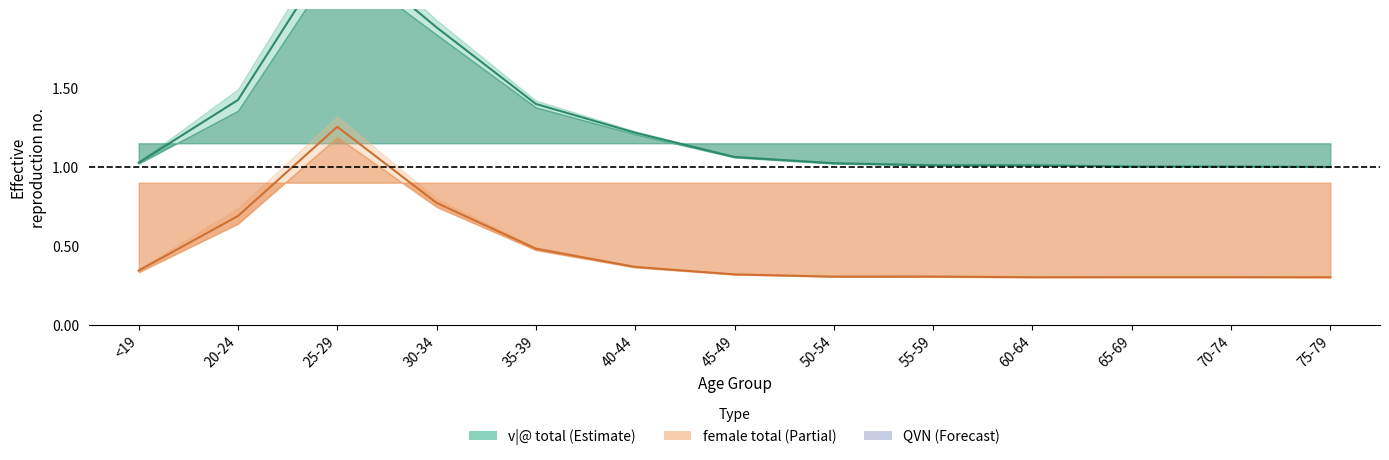

Reading left to right, what are all the values shown in this chart?

v|@ total: <19=1.0	20-24=1.4	25-29=2.4	30-34=1.9	35-39=1.4	40-44=1.2	45-49=1.1	50-54=1.0	55-59=1.0	60-64=1.0	65-69=1.0	70-74=1.0	75-79=1.0
female total: <19=0.3	20-24=0.7	25-29=1.3	30-34=0.8	35-39=0.5	40-44=0.4	45-49=0.3	50-54=0.3	55-59=0.3	60-64=0.3	65-69=0.3	70-74=0.3	75-79=0.3